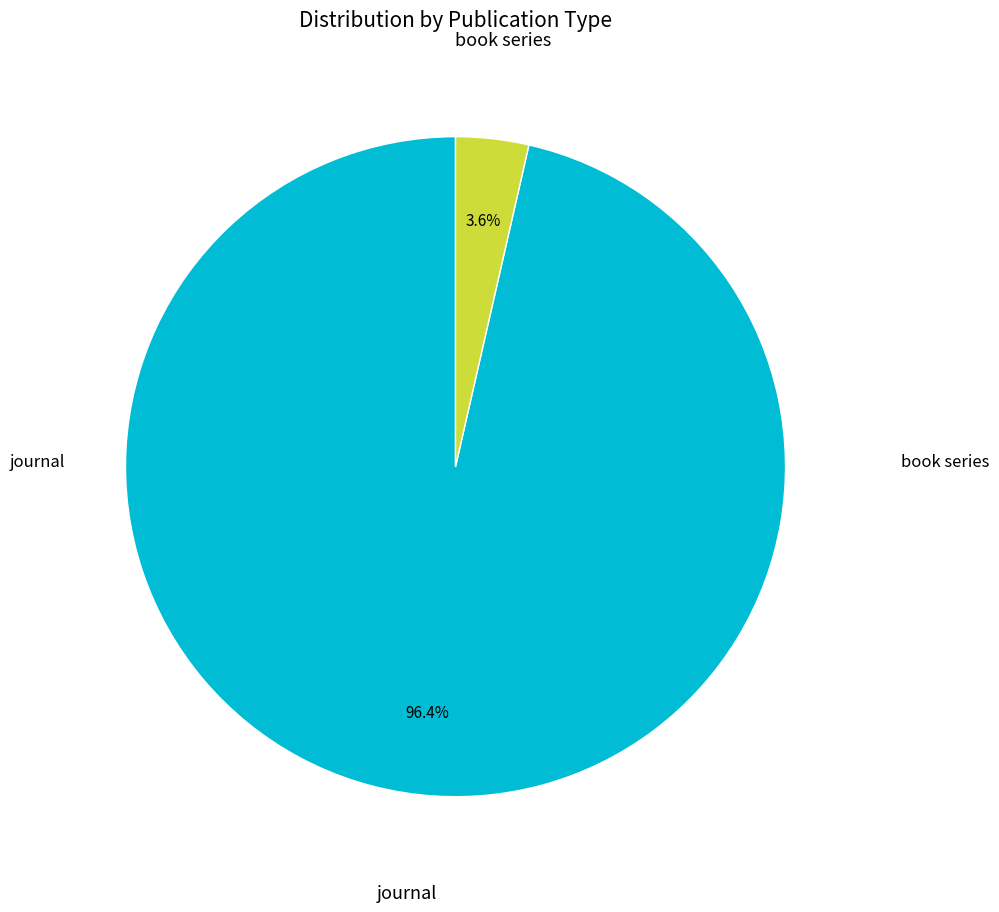

Does any single category account for the majority?

Yes